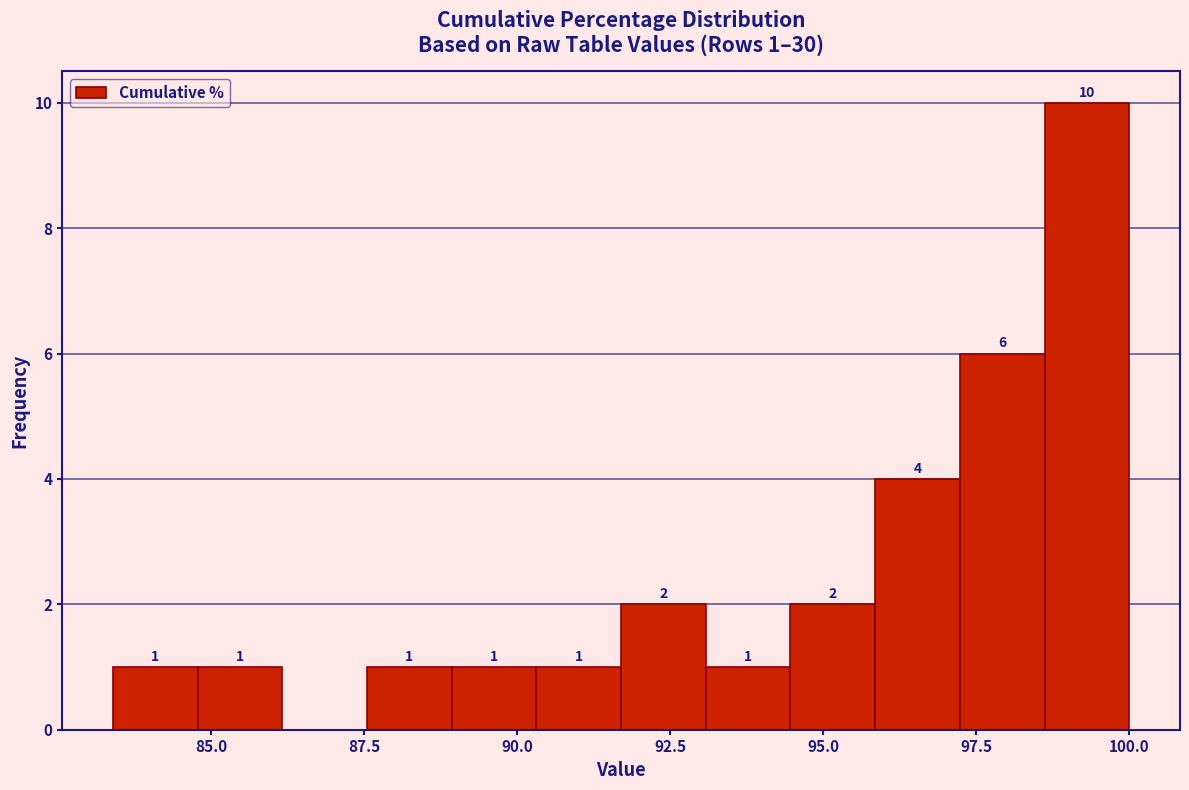

Around what value on the x-axis is the tallest bar? Give the approximate position of its centre, as read against the axis.

99.5